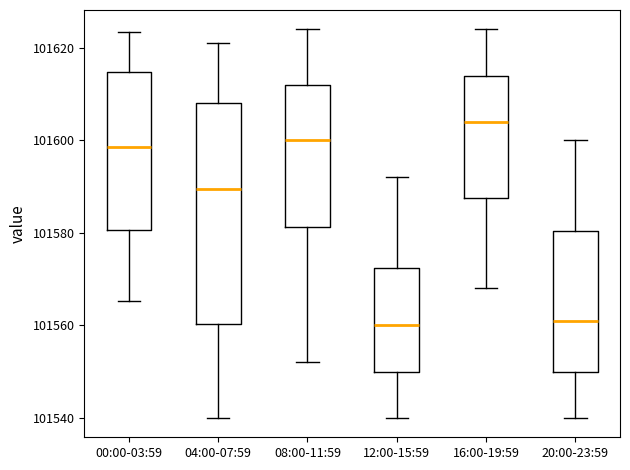

Which box has the highest median line?

16:00-19:59